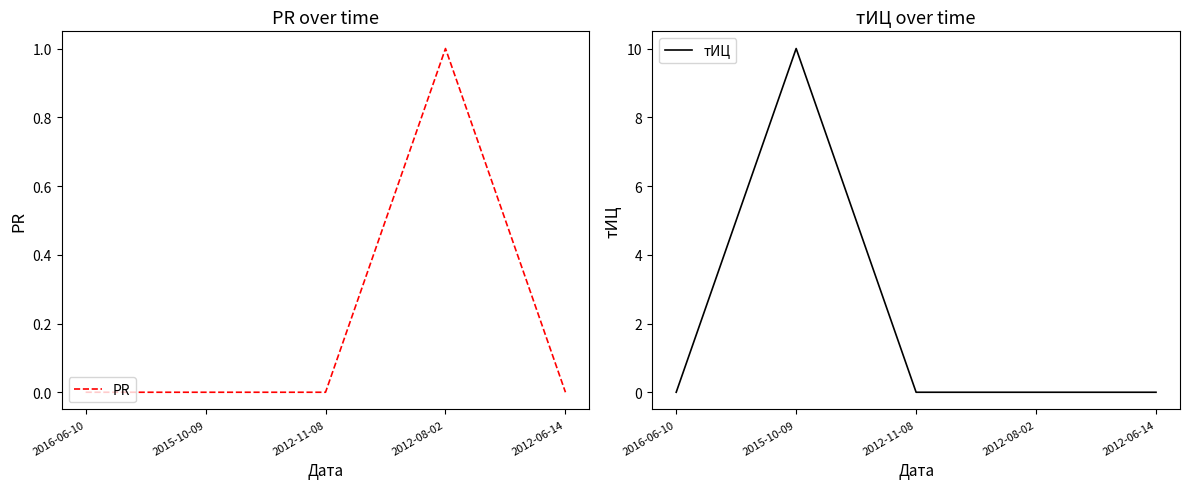

At which label does тИЦ reach its minimum?

2016-06-10